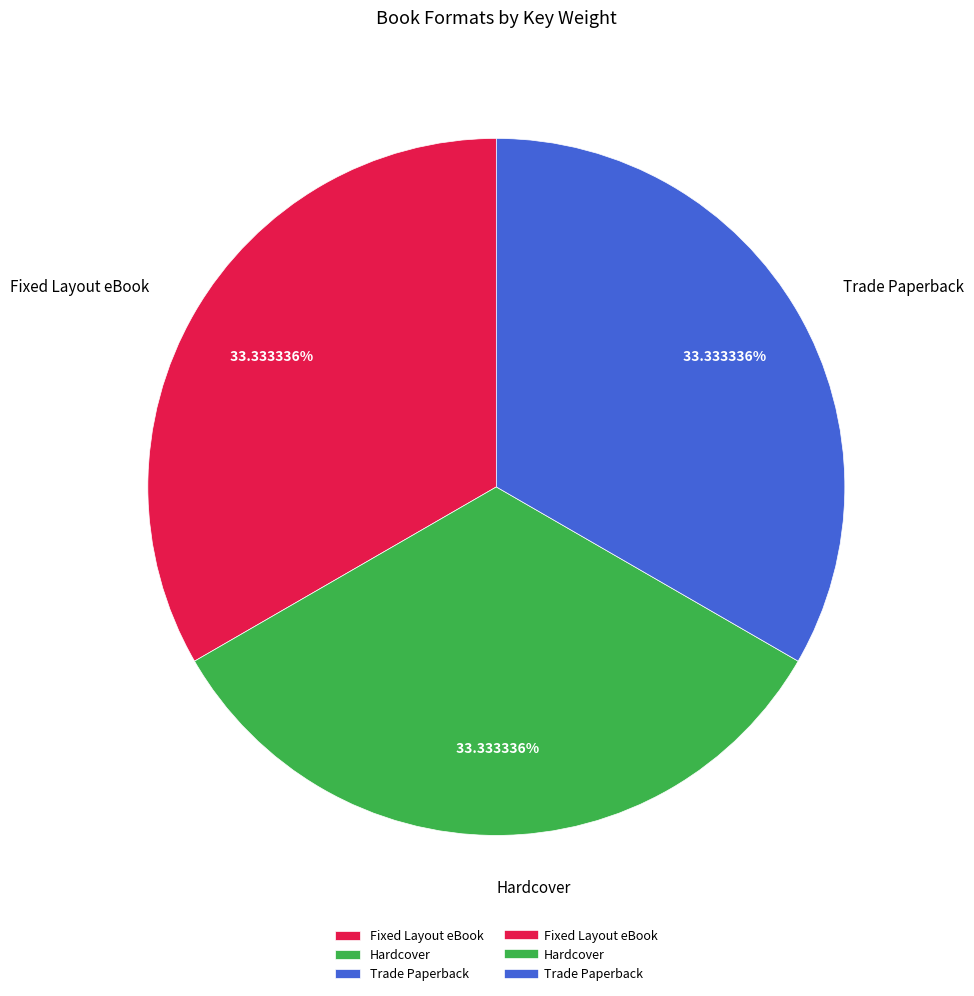

To the nearest percent, what is the difference between the largest and smallest slice percentages?

0%